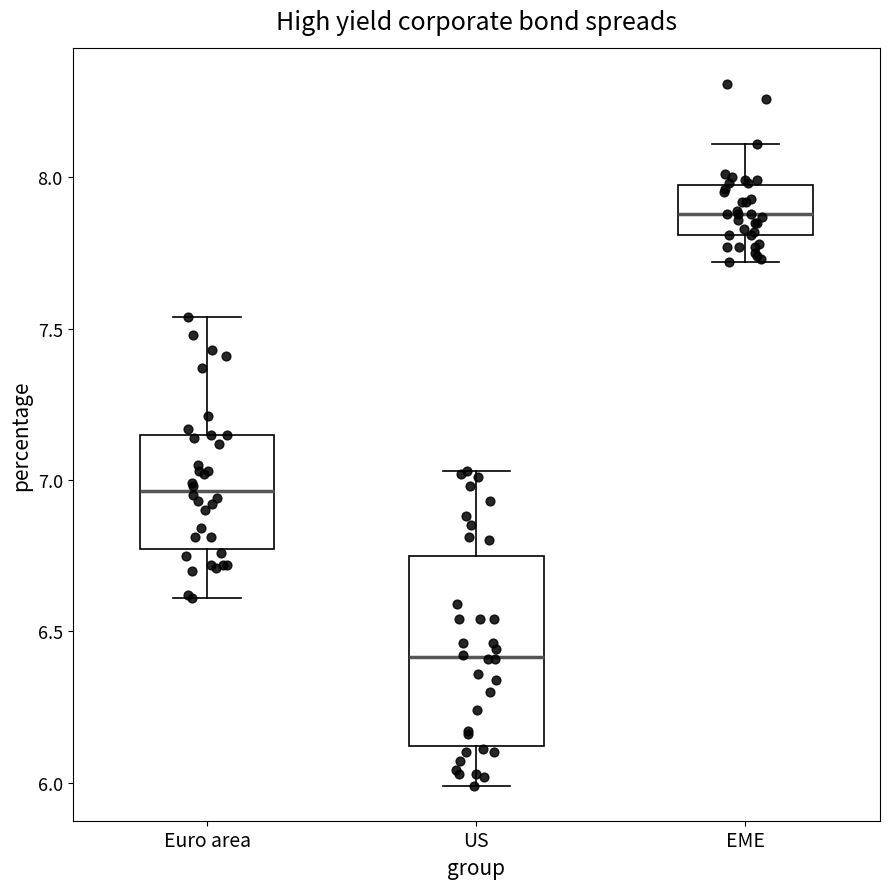

Which box's median line is the lowest?

US